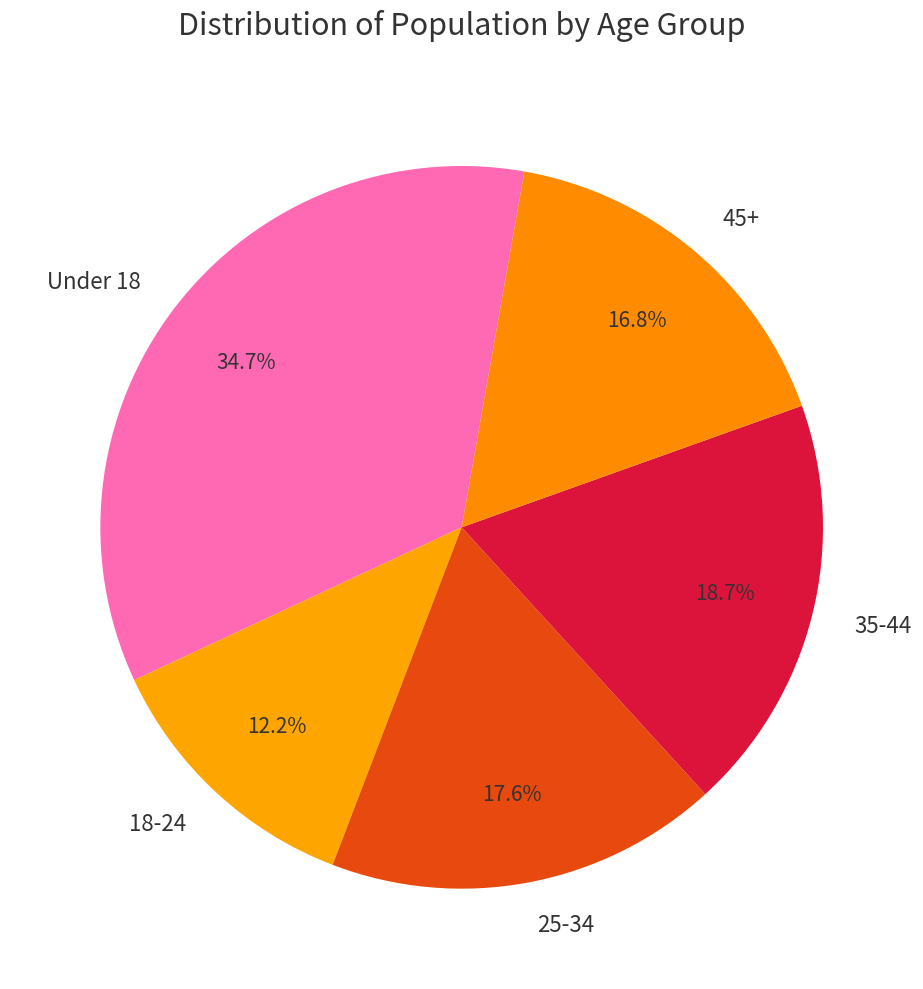

What is the ratio of the value at 25-34 to the value at 45+?

1.0